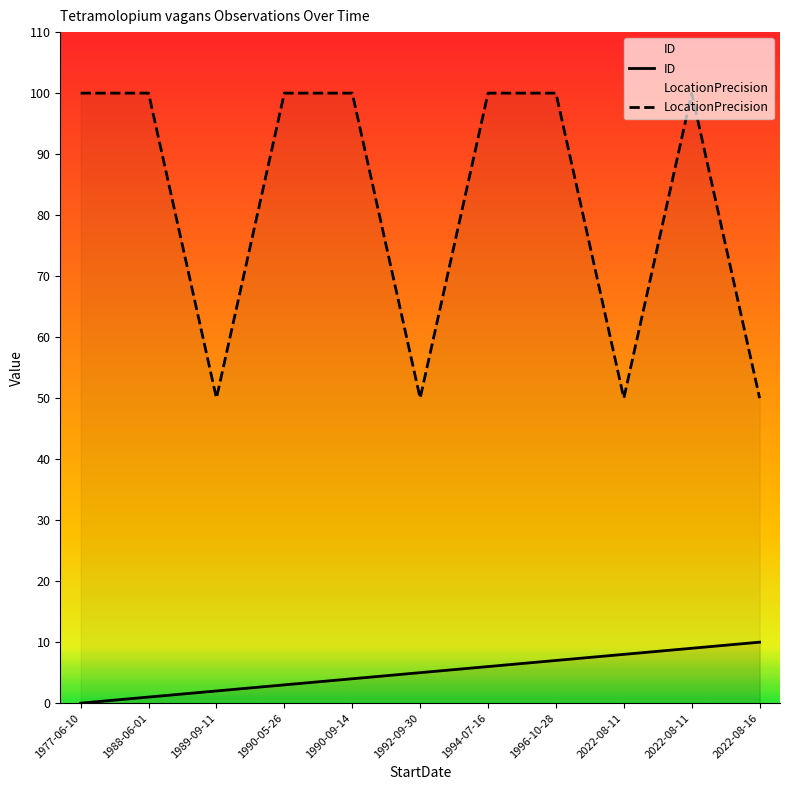

Is the value of LocationPrecision at 1990-05-26 greater than the value of ID at 1992-09-30?

Yes